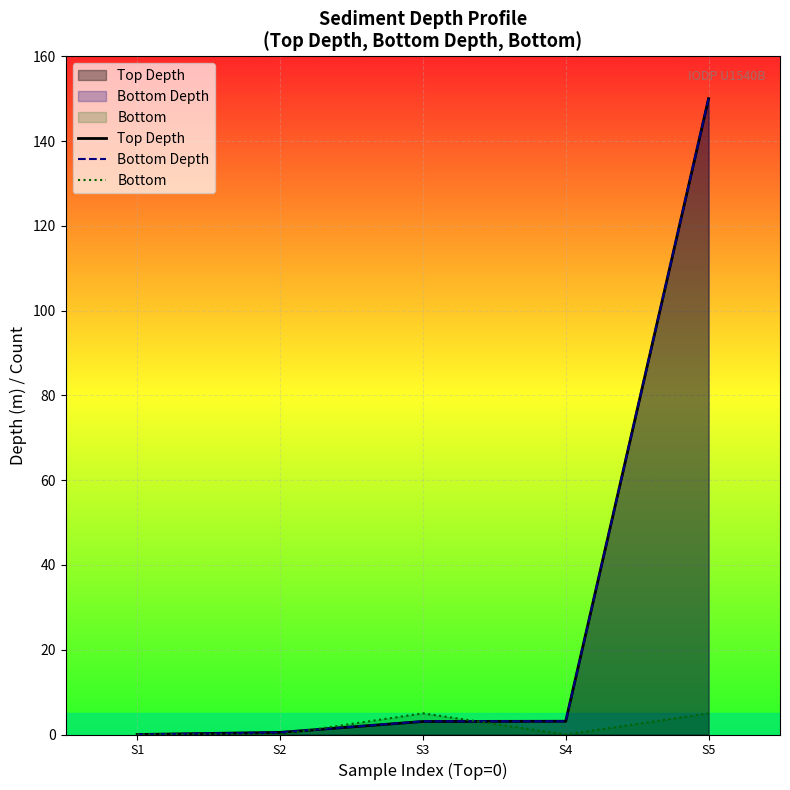

At which category does the chart reach its minimum across all series?

S1